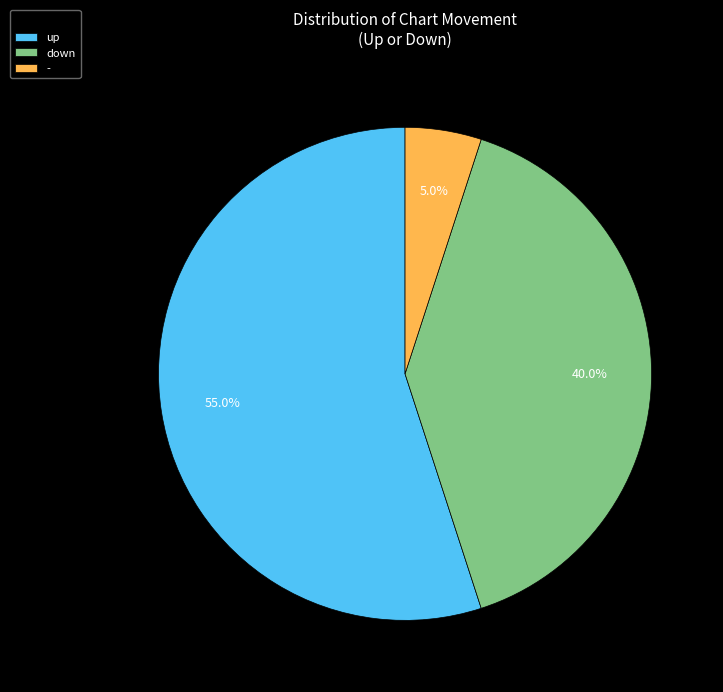

Combined, do down and up account for over 50%?

Yes